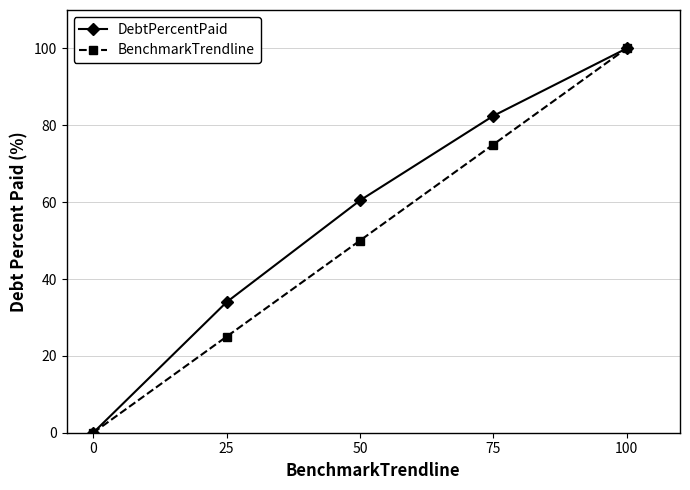

Is it true that BenchmarkTrendline equals 75.0 at 75?

True